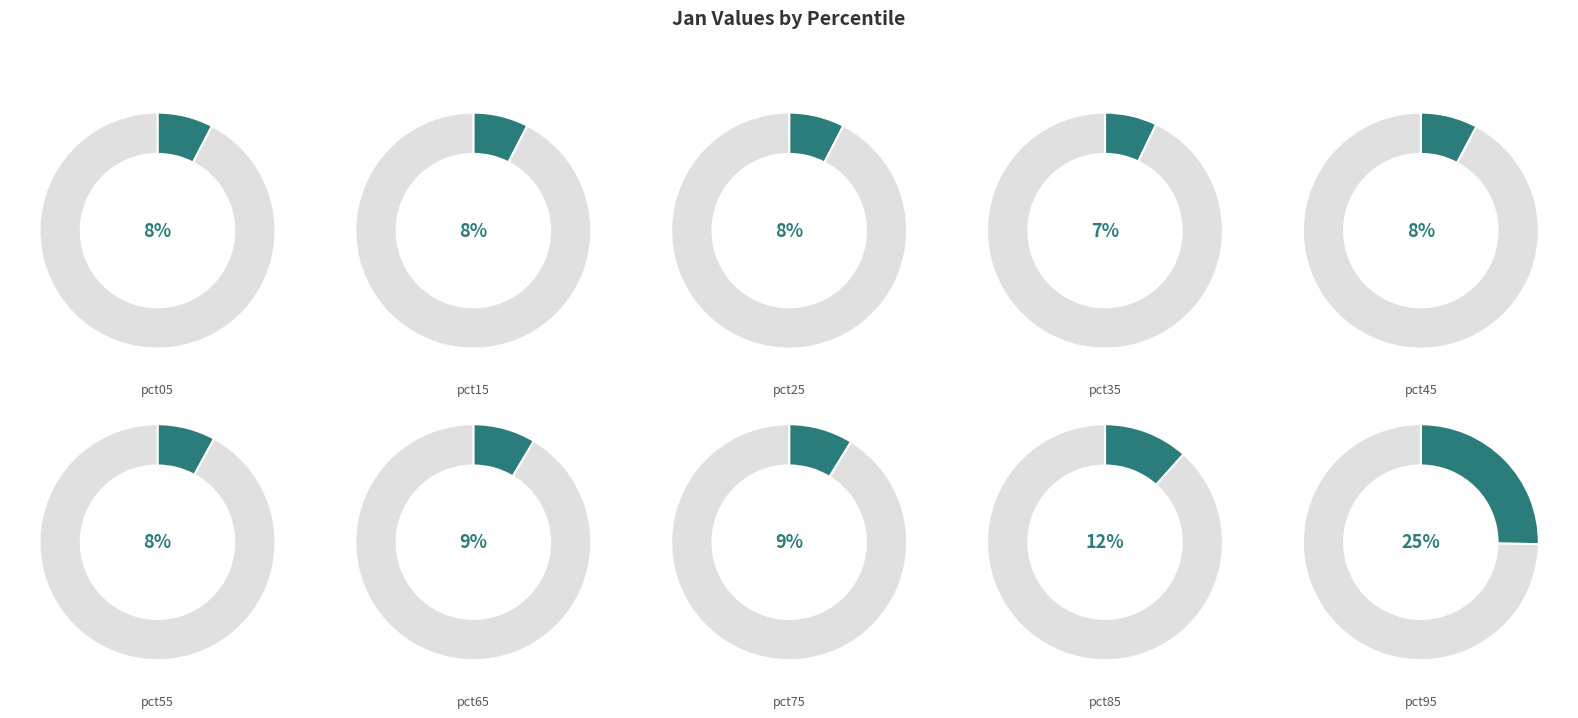

Count the number of slices in the pie.

10